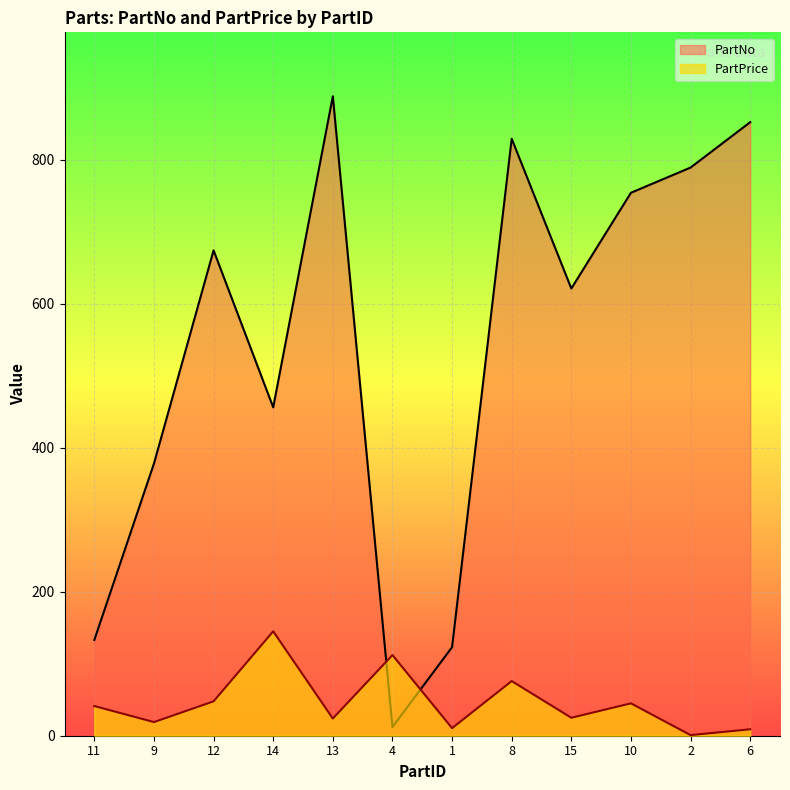

Reading left to right, what are all the values shown in this chart?

PartNo: 133.0	378.0	674.0	456.0	888.0	12.0	123.0	829.0	621.0	754.0	789.0	852.0
PartPrice: 41.2	18.9	47.8	145.0	23.9	112.0	10.5	75.9	24.9	45.0	0.8	8.9